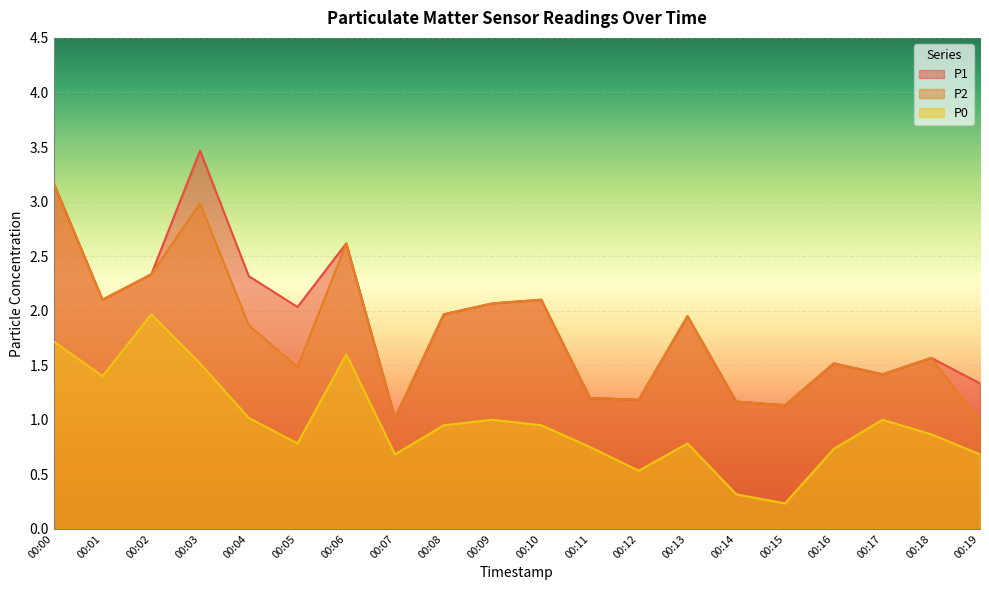

Is it true that P2 equals 2.4 at 00:16?

False